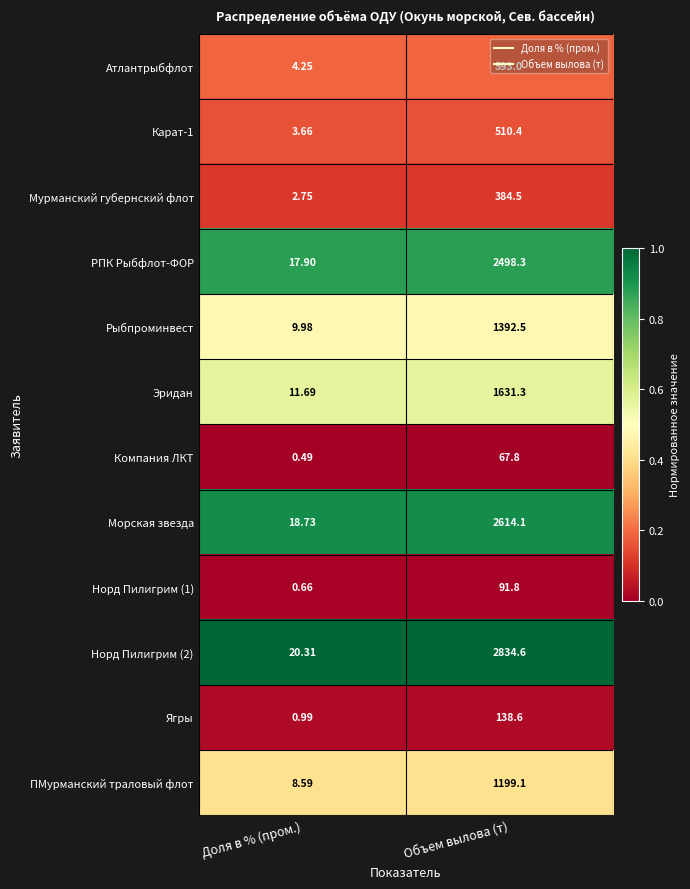

What is the spread (max minus min) of values at Доля в % (пром.)?

19.8